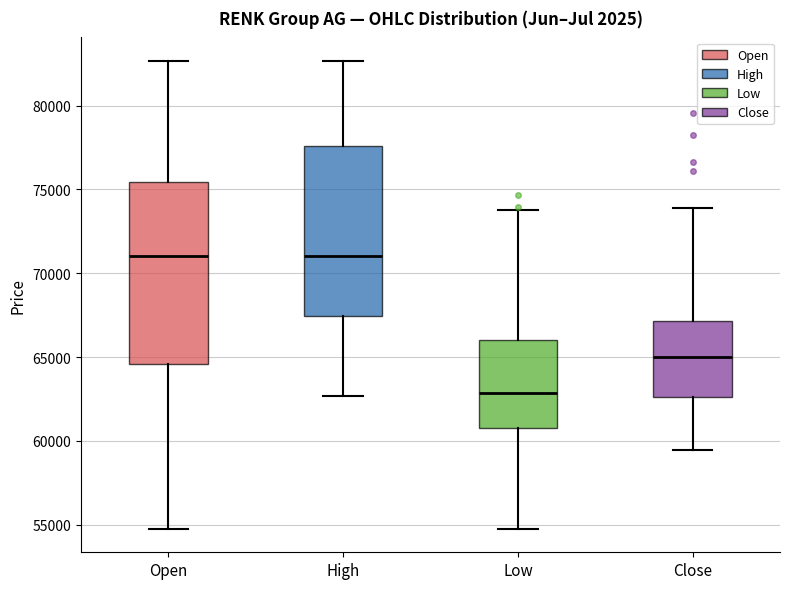

Reading left to right, read every box against the y-axis: the position of its median line, the range the box covers, and the ends of its whiskers. The values are not printed on the chart, so give them approximately, as read against the axis.

Open: median 71000, box 64500 to 75500, whiskers 55000 to 82500
High: median 71000, box 67500 to 77500, whiskers 62500 to 82500
Low: median 63000, box 61000 to 66000, whiskers 55000 to 74000
Close: median 65000, box 62500 to 67000, whiskers 59500 to 74000